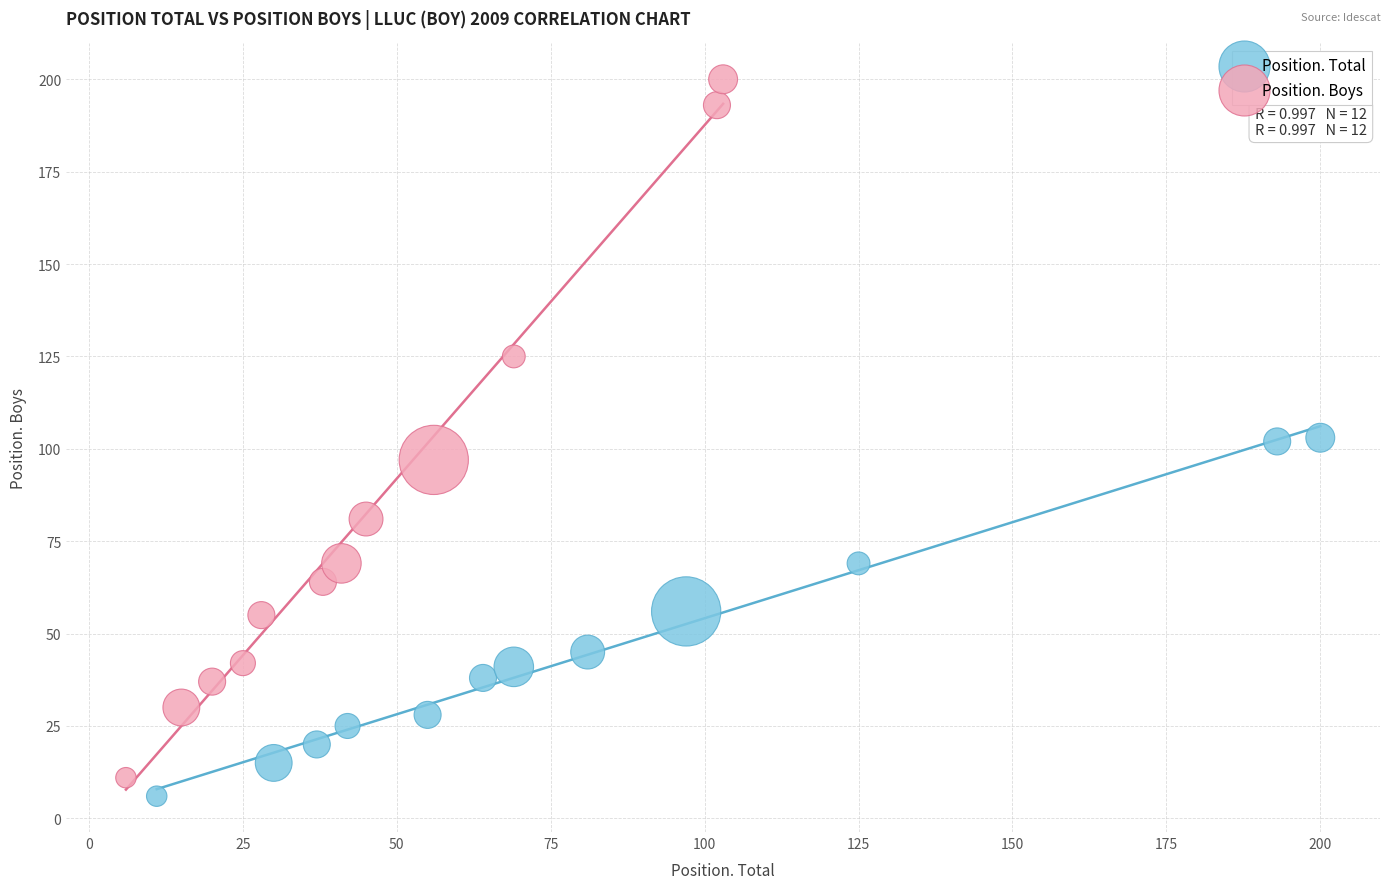

Which series has the widest spread of Y values?

Position. Boys